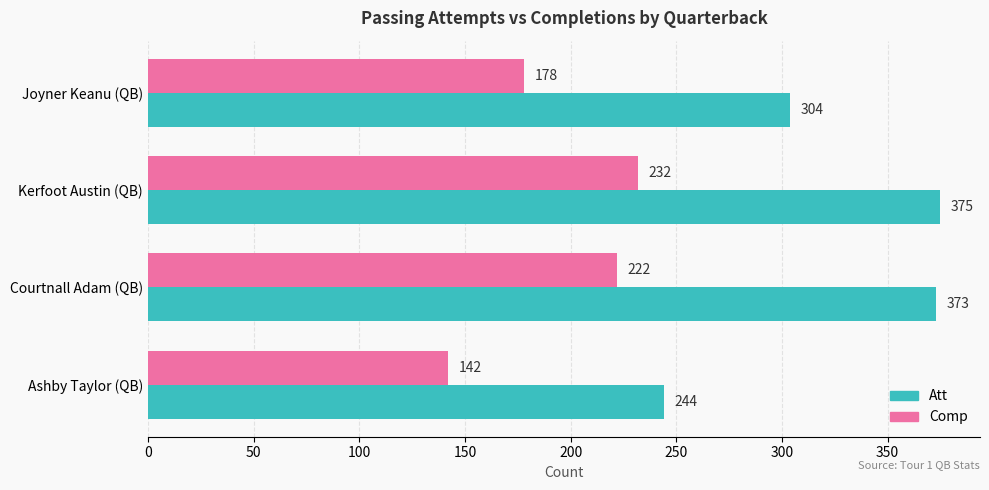

Which series has the largest total across all categories?

Att